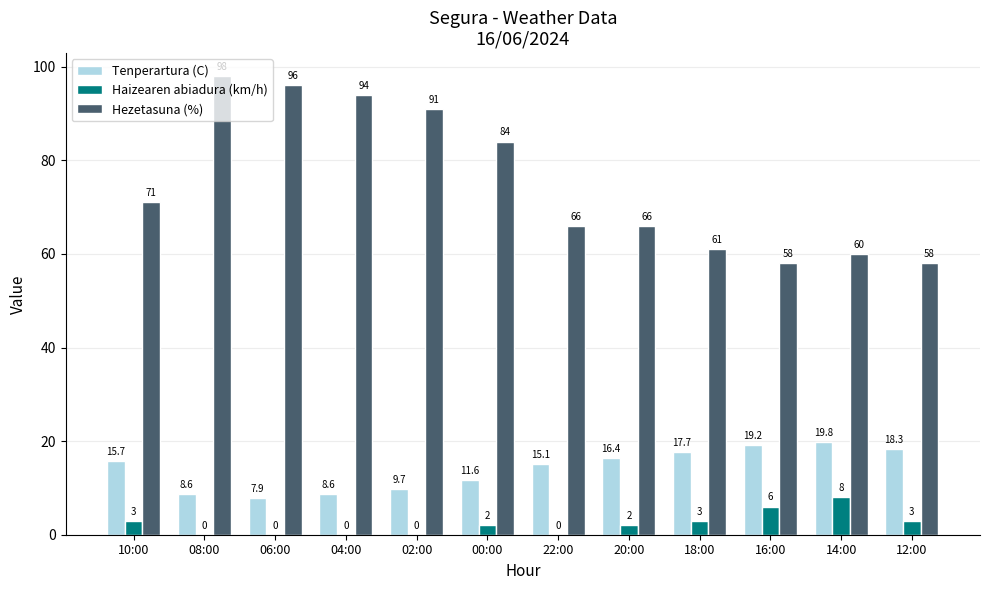

How many values in the Tenperartura (C) series exceed 15?

7